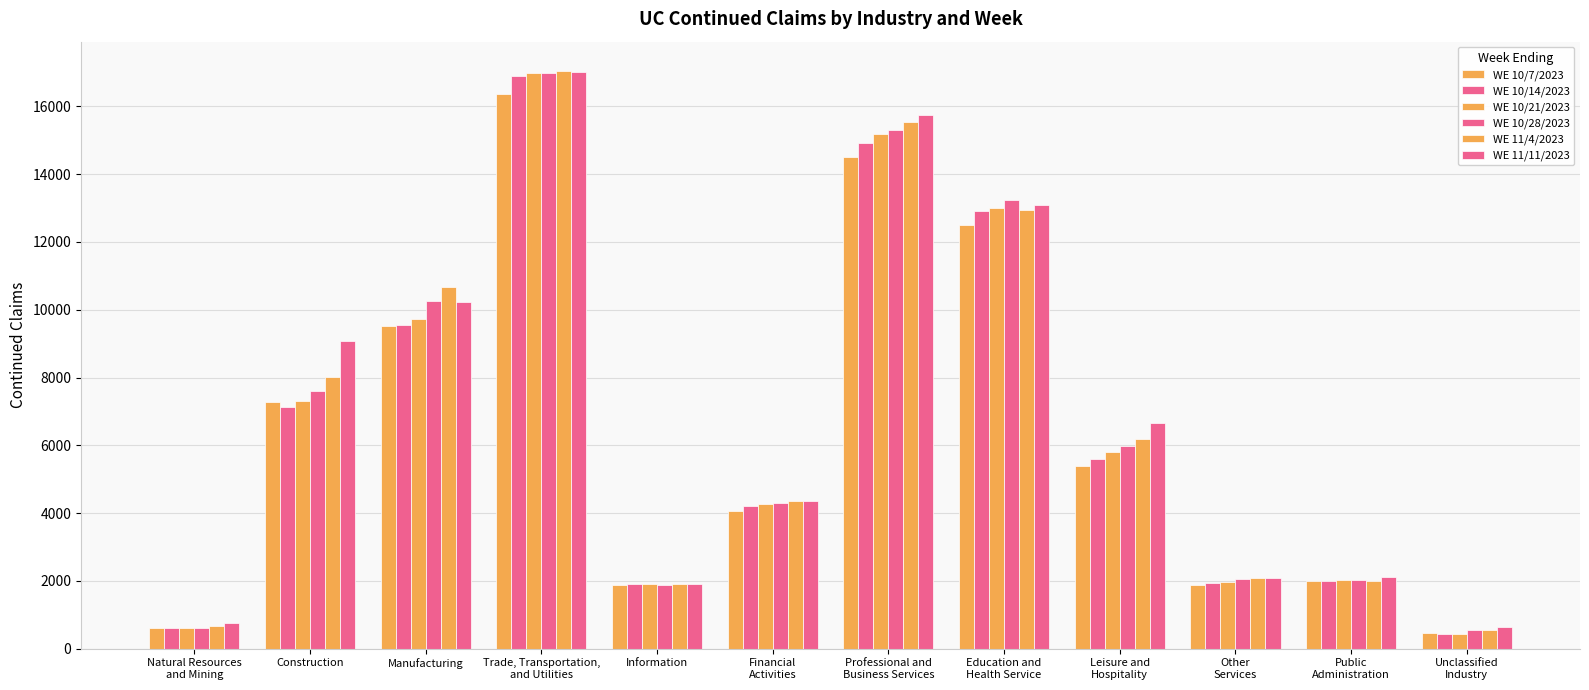

Are the bars horizontal?

No